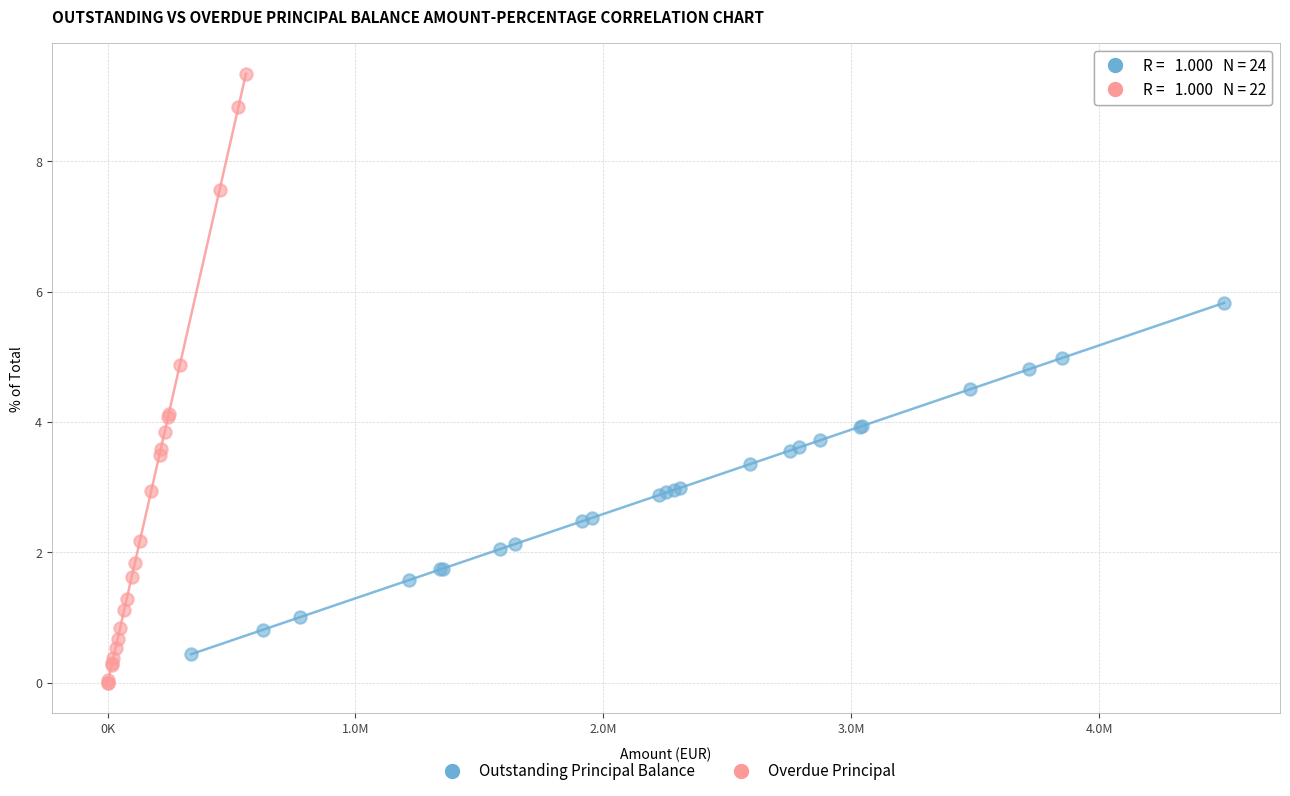

Which series reaches the minimum Y coordinate?

Overdue Principal